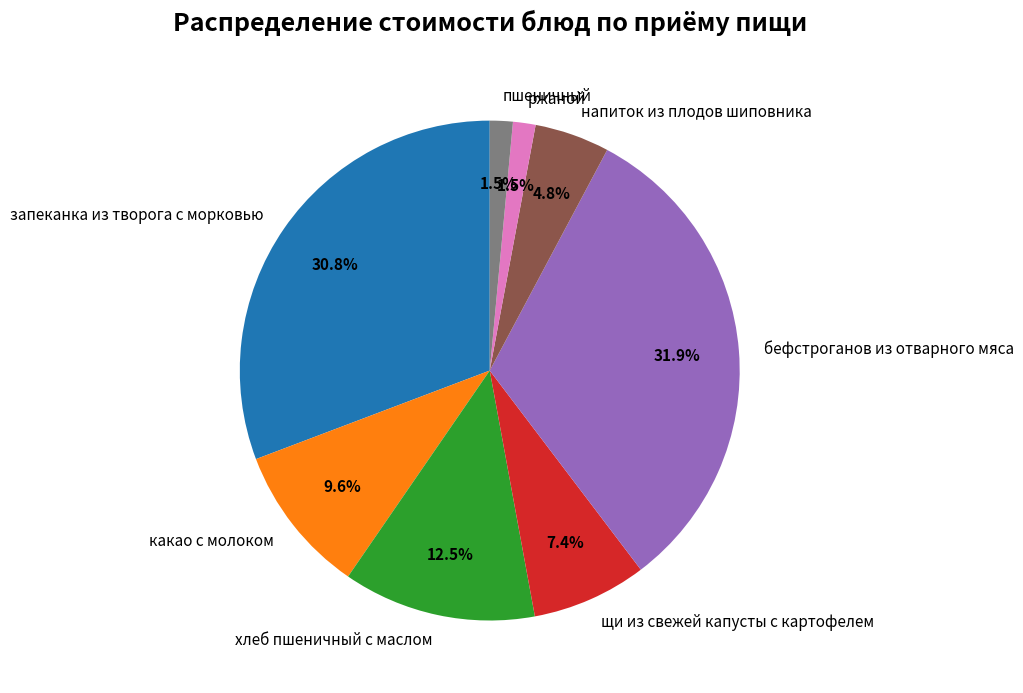

Is it true that запеканка из творога с морковью is 31% of the pie?

True